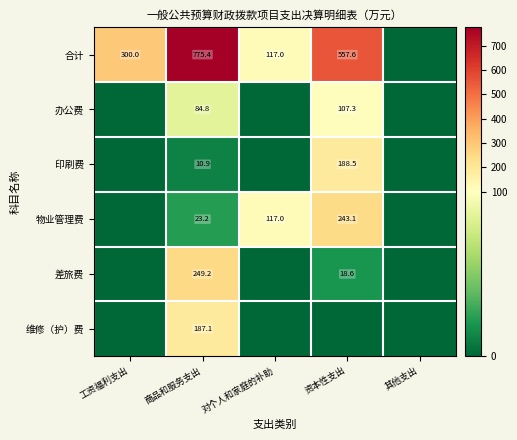

Count the number of categories in the chart.

5